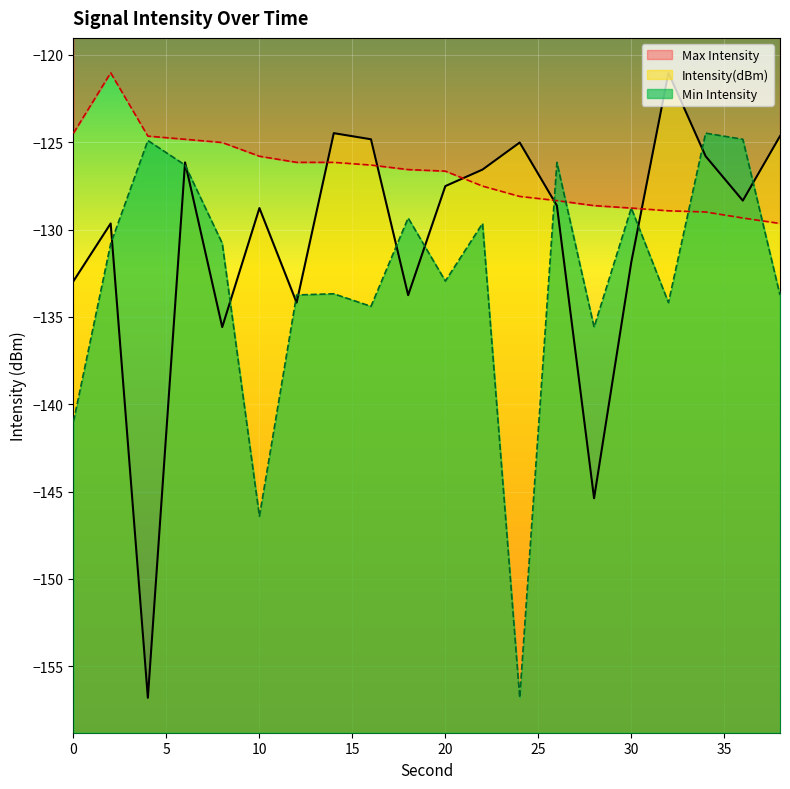

List the series in order of their overall mean, lowest first.

min_intensity, intensity(dBm), max_intensity